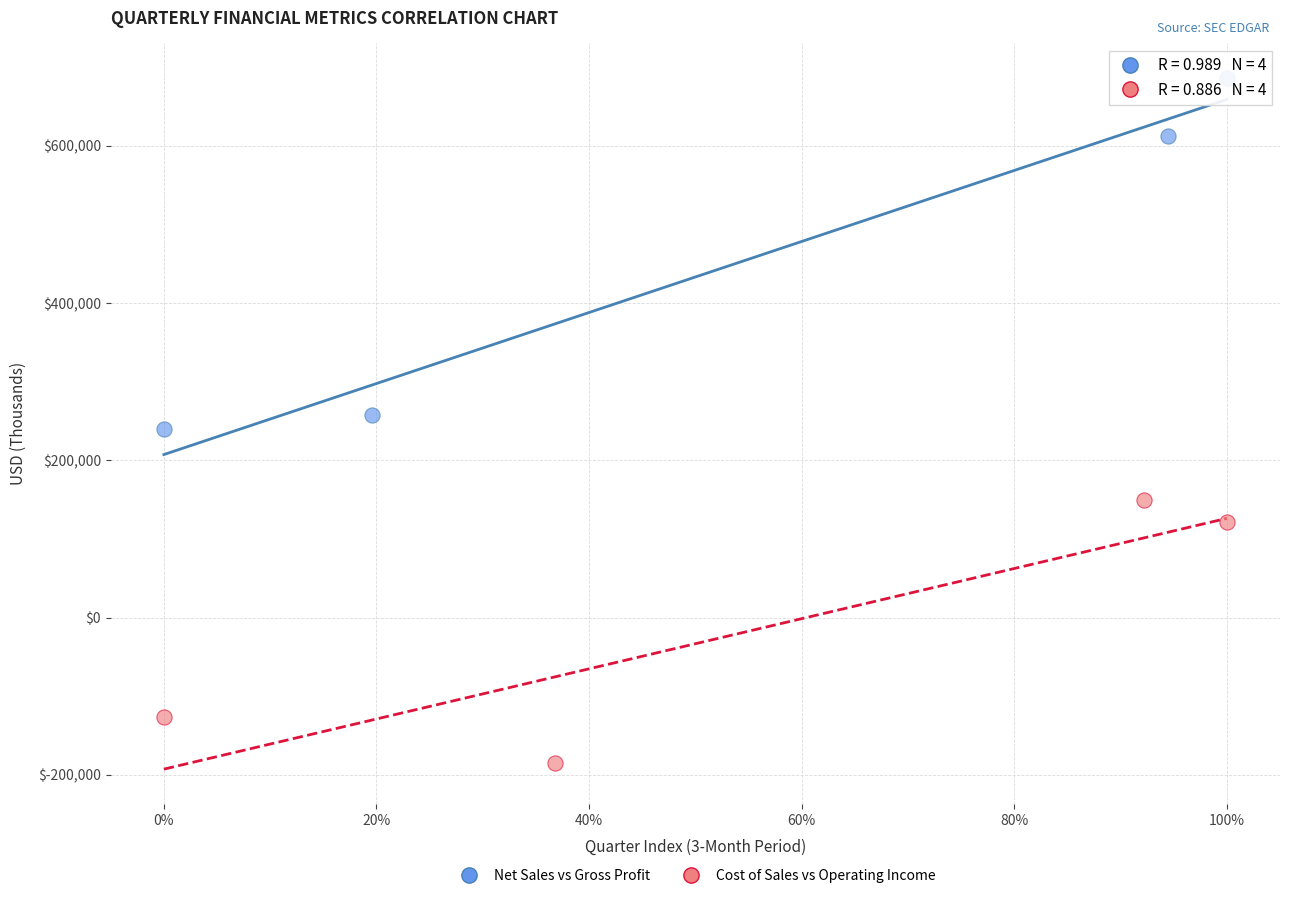

Which series has the widest spread of Y values?

Net Sales vs Gross Profit